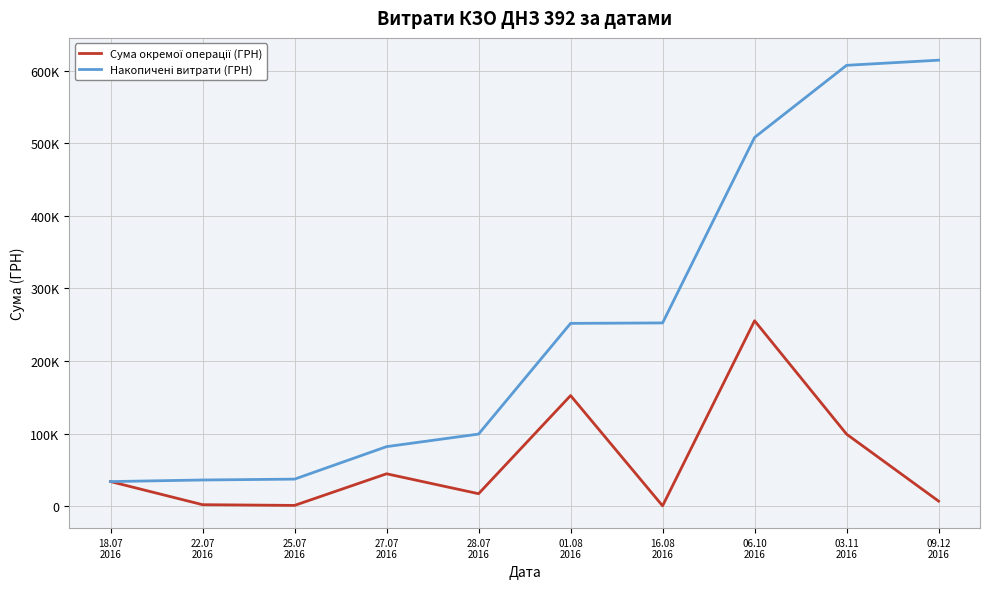

Does the chart display data point markers on the line(s)?

No